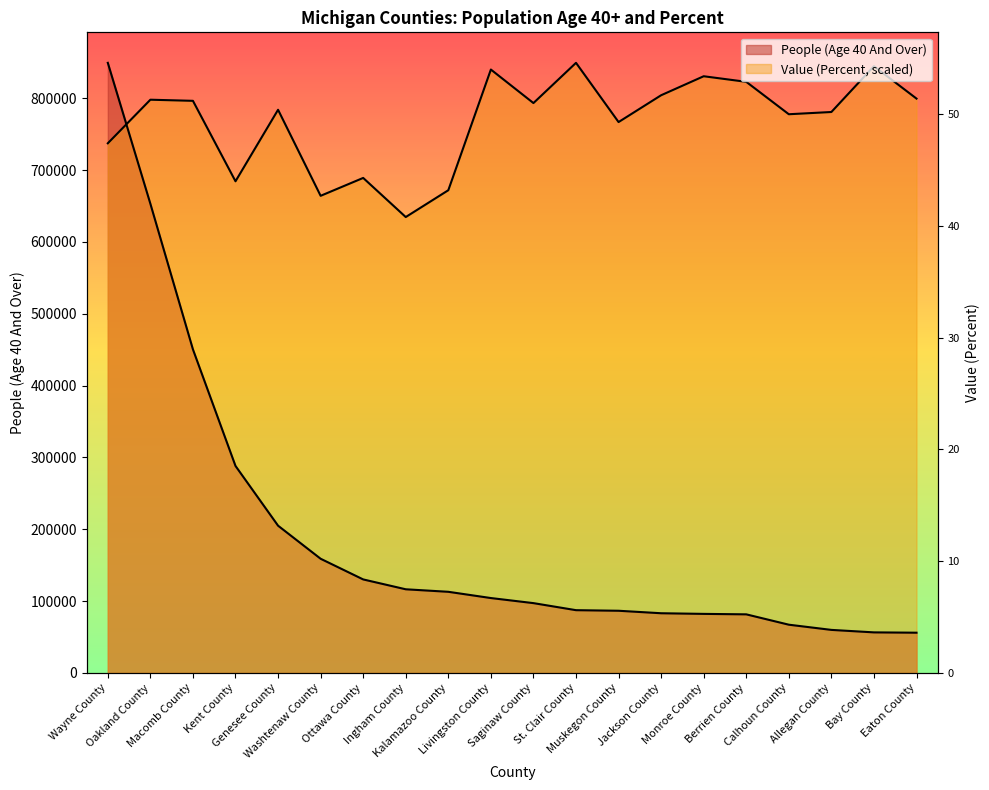

What is the spread (max minus min) of values at Livingston County?

735636.9